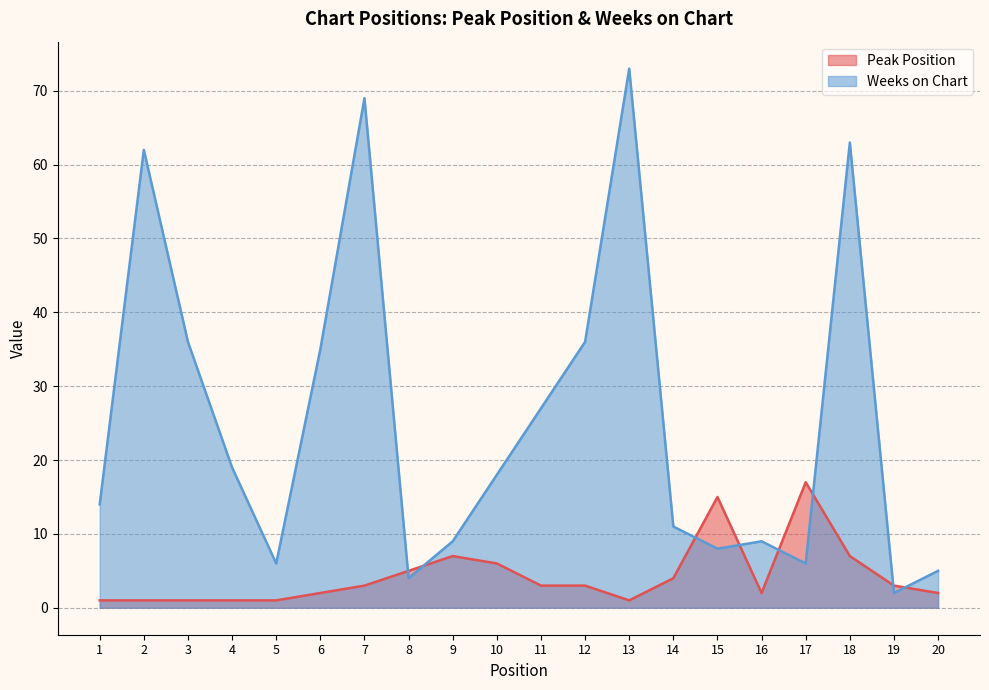

Which series has the widest spread of values?

Weeks on Chart